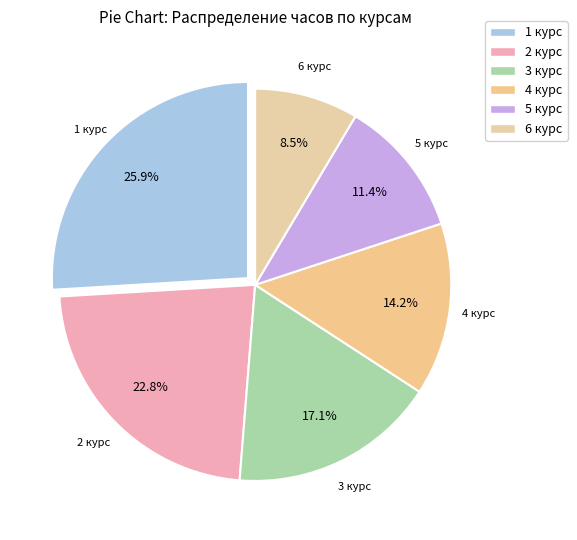

Count the number of slices in the pie.

6